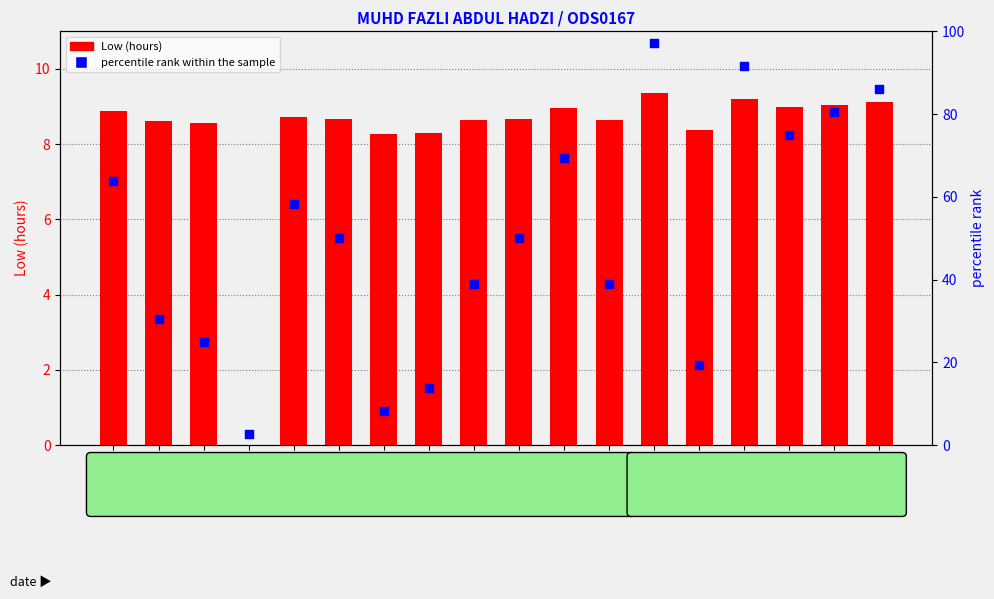

What are all the series names shown in the legend?

Low (hours), percentile rank within the sample